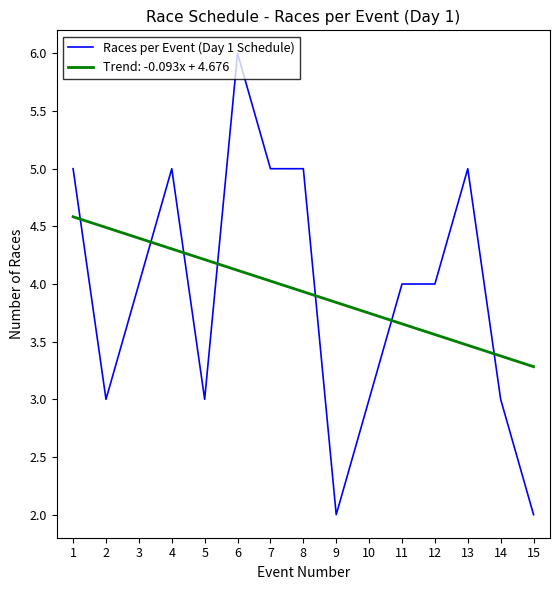

What is the smallest value displayed?

2.0